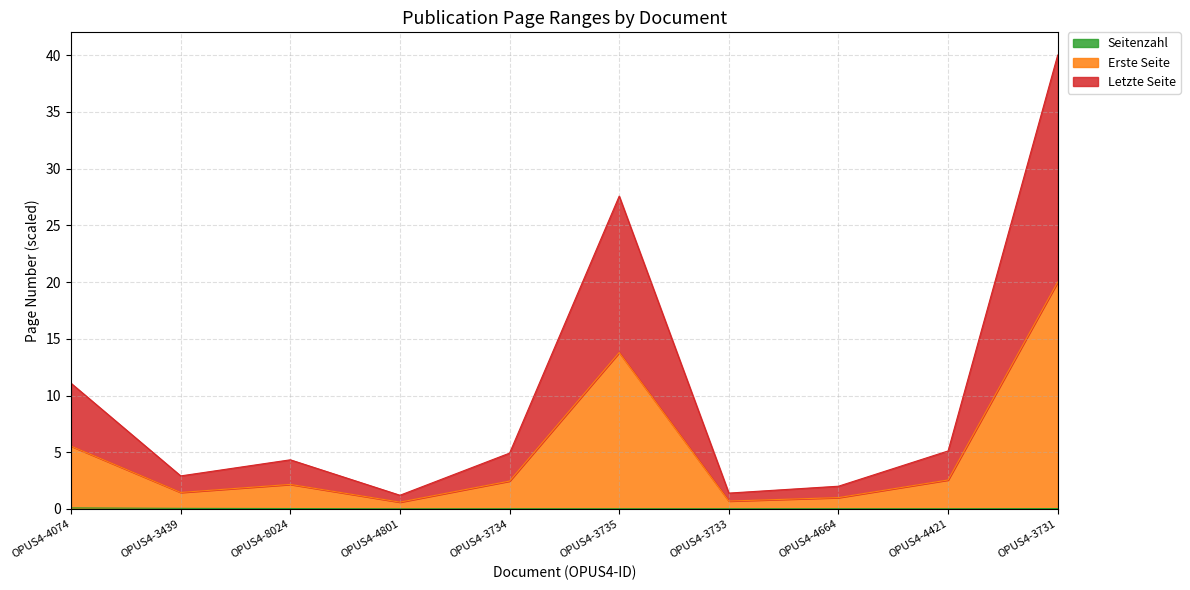

What value does the Seitenzahl series have at OPUS4-3439?

0.1